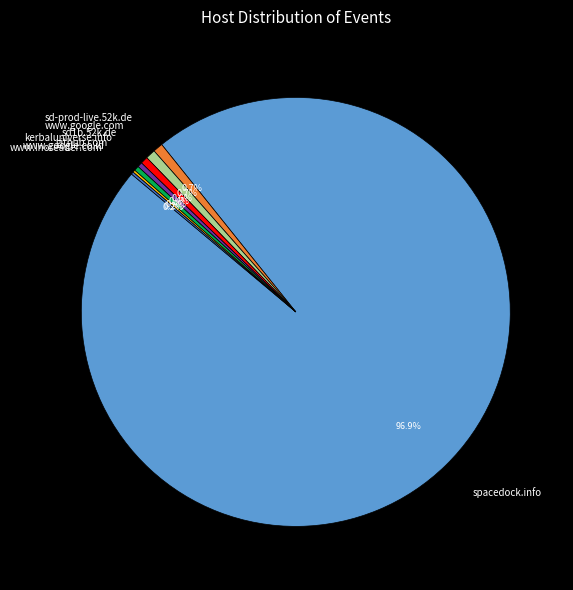

Which category has the biggest portion of the pie?

spacedock.info